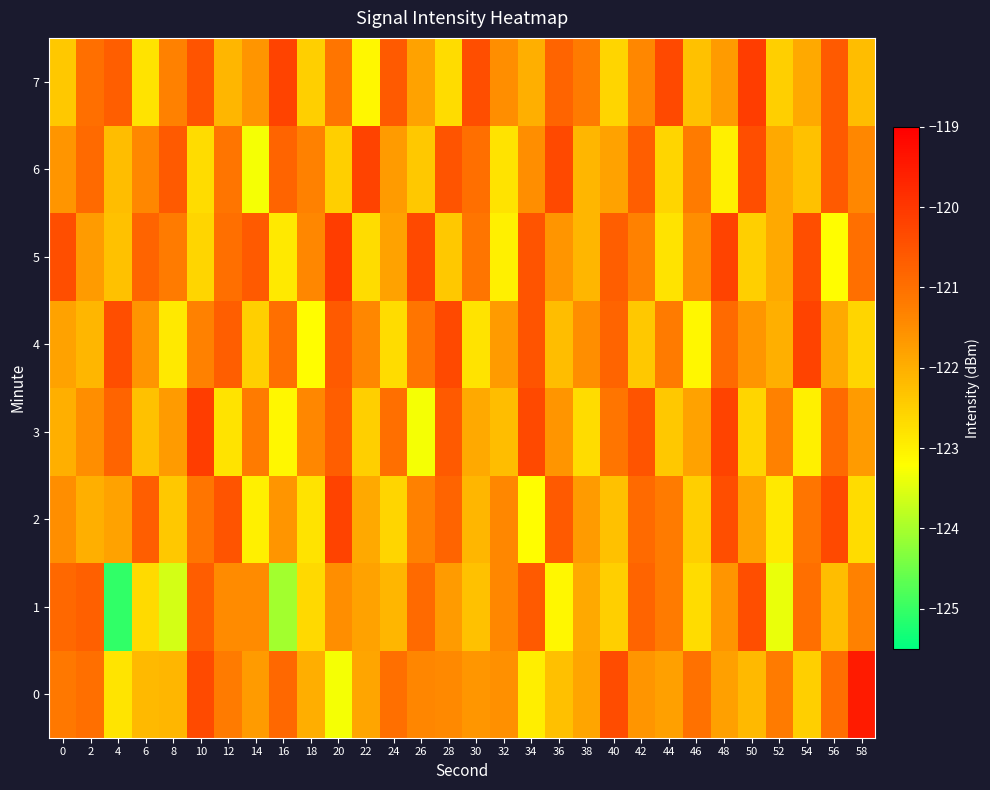

At which category does the chart reach its peak across all series?

58